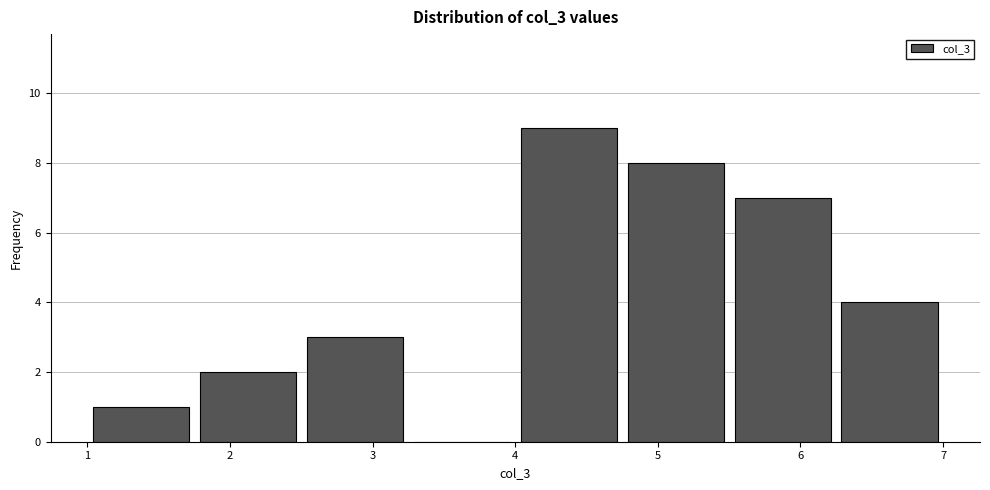

Reading left to right, list every bar in this chart as the range it spans on the x-axis followed by its height. Neither the bar edges nor the heights are printed on the chart, so give them approximately, as read against the axes.

1.00 to 1.75: 1
1.75 to 2.50: 2
2.50 to 3.25: 3
3.25 to 4.00: 0
4.00 to 4.75: 9
4.75 to 5.50: 8
5.50 to 6.25: 7
6.25 to 7.00: 4